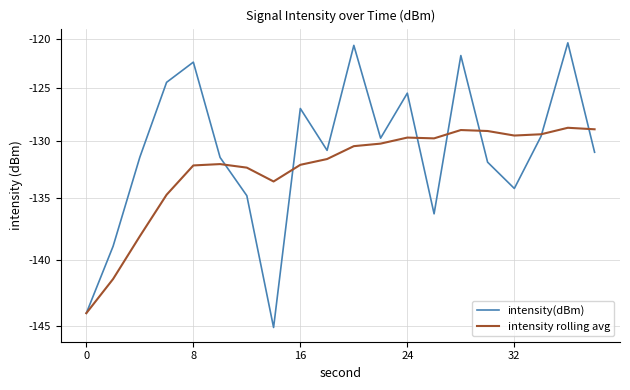

The intensity rolling avg series shows 36.9 at 0. True or false?

False